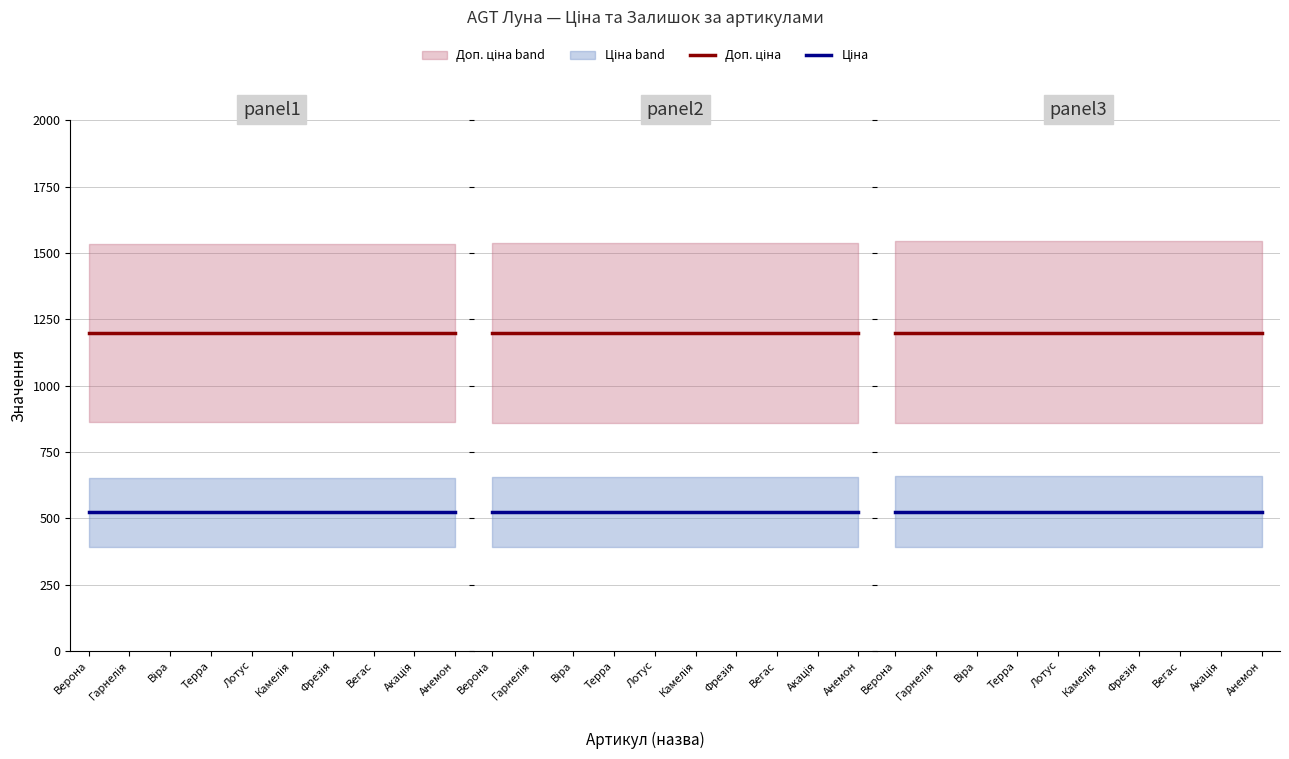

What is the average value of the Ціна series?

522.8